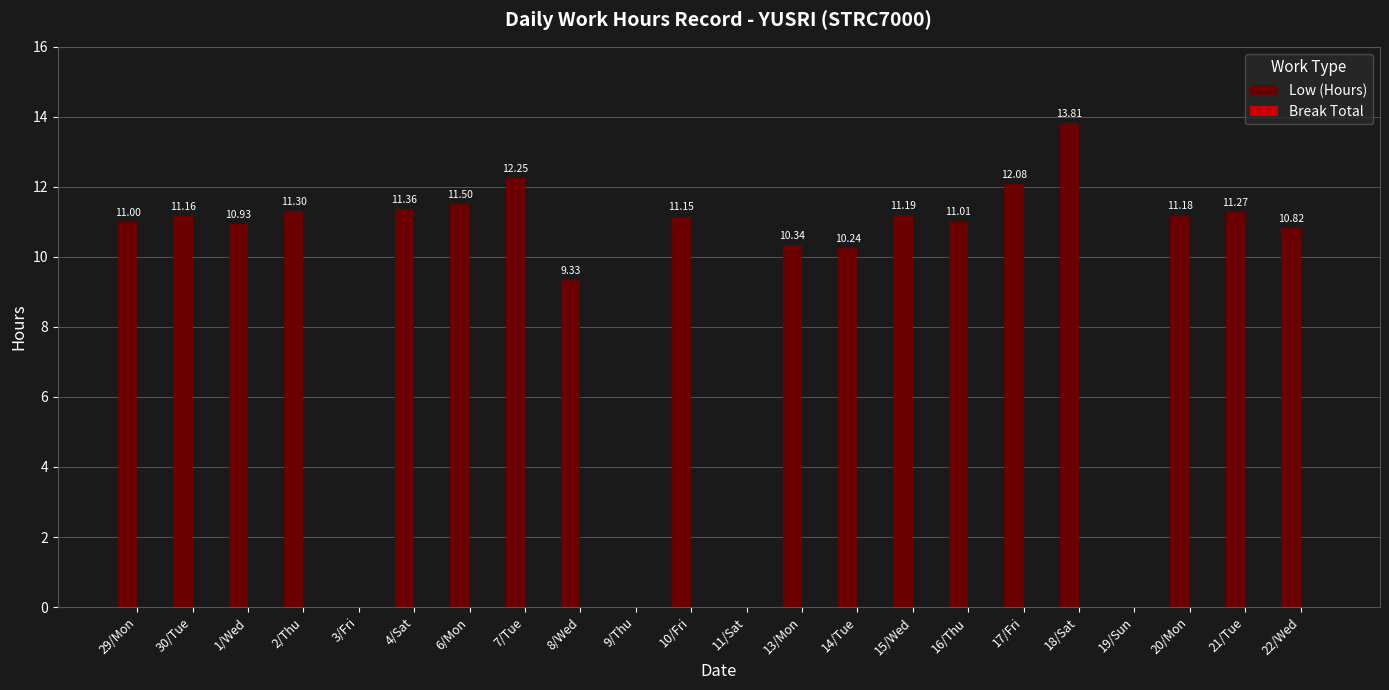

Approximately how many times larger is the value at 20/Mon compared to 17/Fri?

0.9